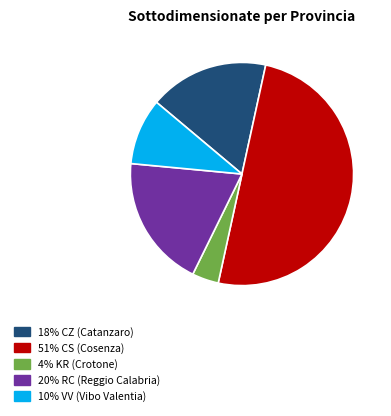

What is the smallest slice in the pie chart?

KR